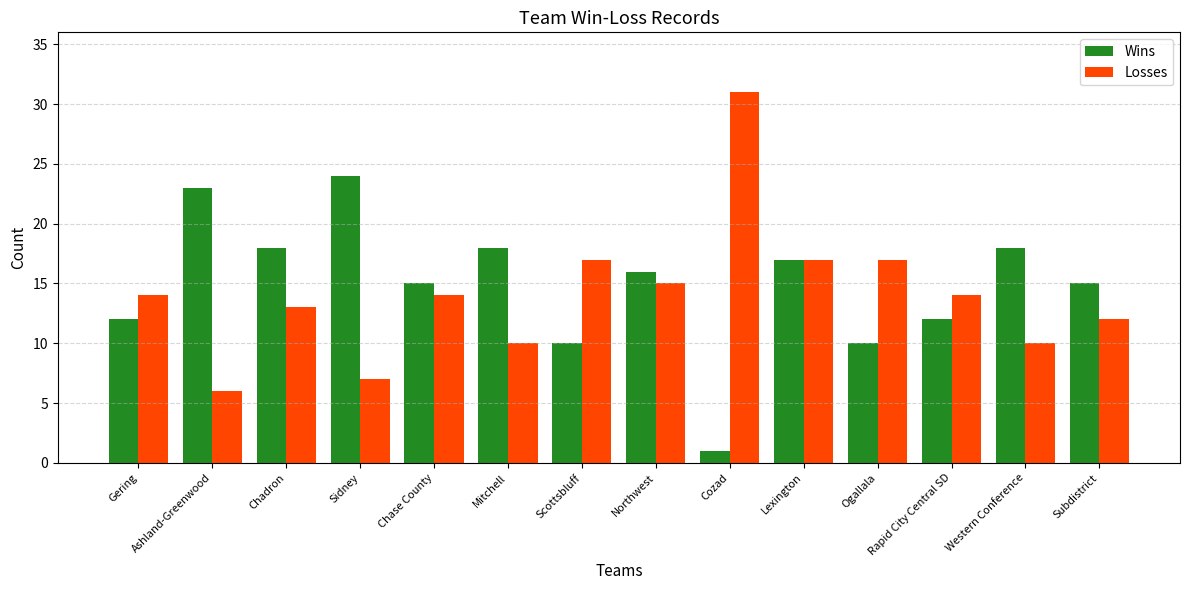

Read the Losses value at Subdistrict, to the nearest 5.

10